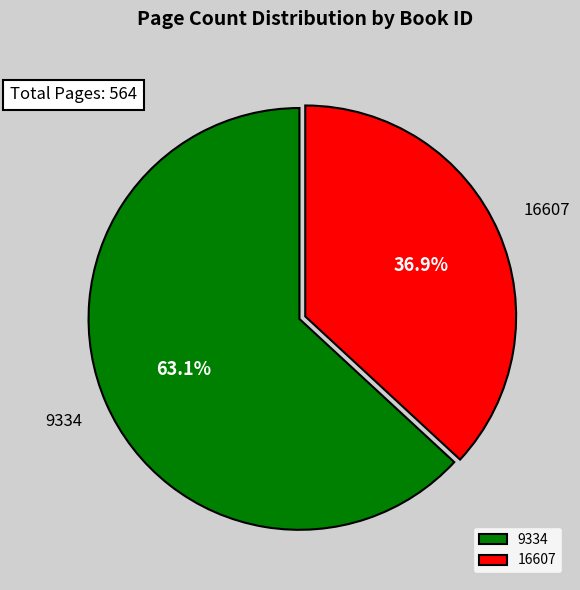

Rank the categories by value from highest to lowest.

9334, 16607